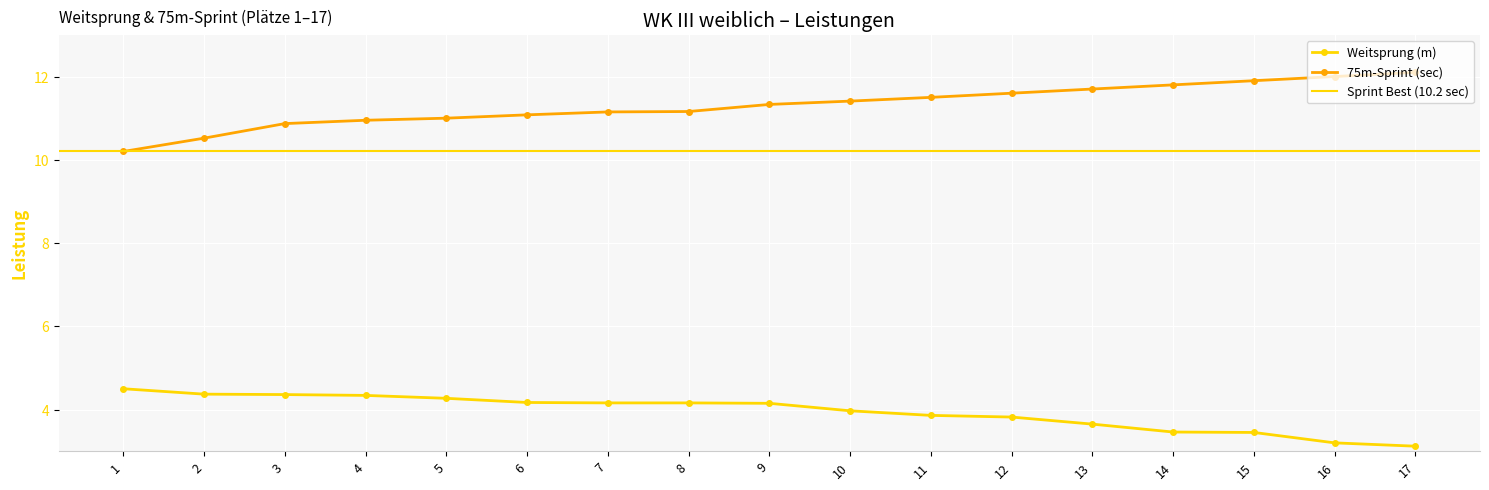

What is the difference between the second highest and second lowest values in the 75m-Sprint (sec) series?

1.5